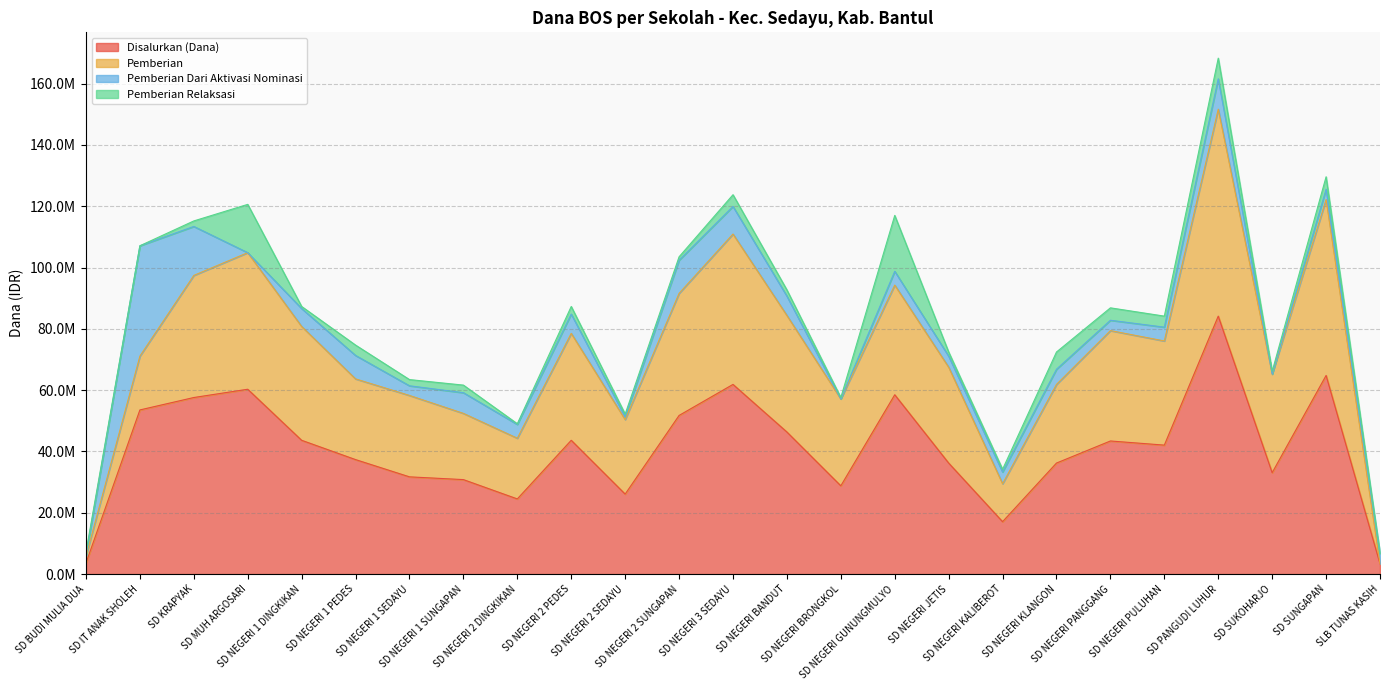

The Disalurkan (Dana) series shows 85689364 at SD NEGERI 2 SUNGAPAN. True or false?

False